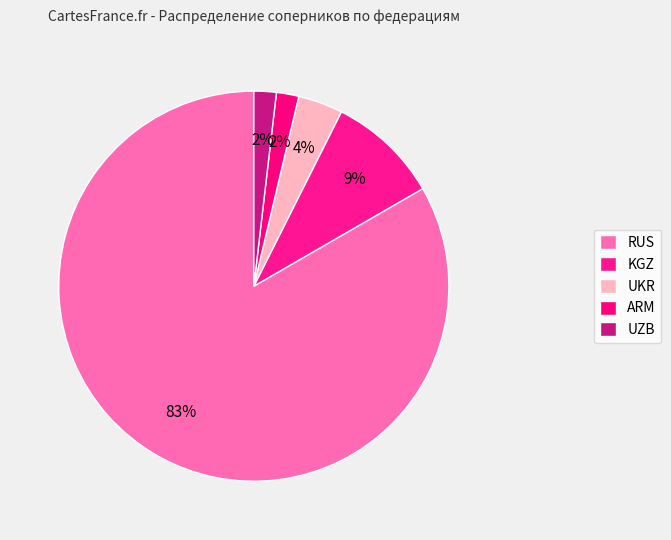

Is it true that ARM is 12% of the pie?

False